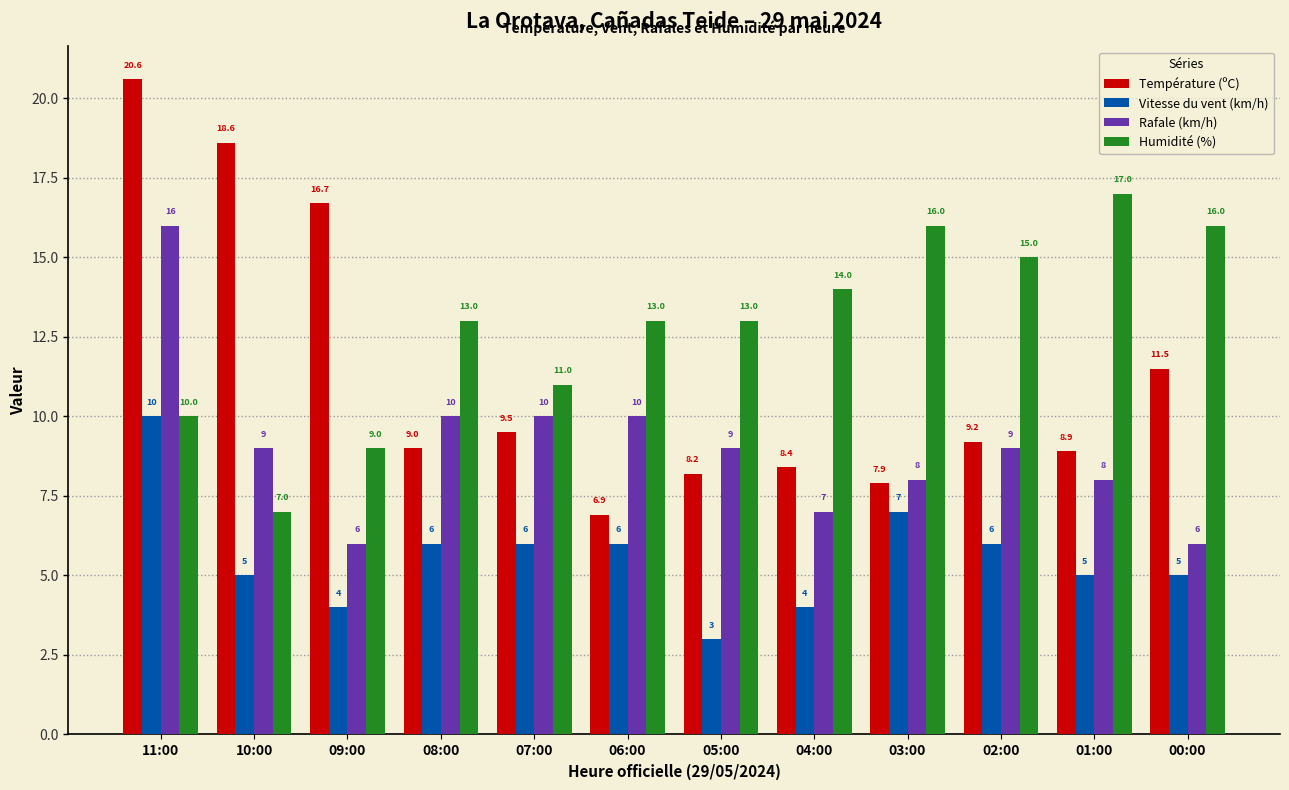

Is the value of Température (ºC) at 03:00 greater than the value of Rafale (km/h) at 04:00?

Yes